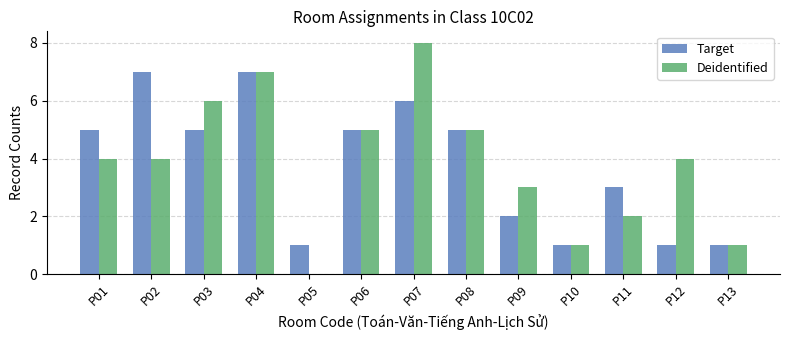

What is the sum of all Target values?

49